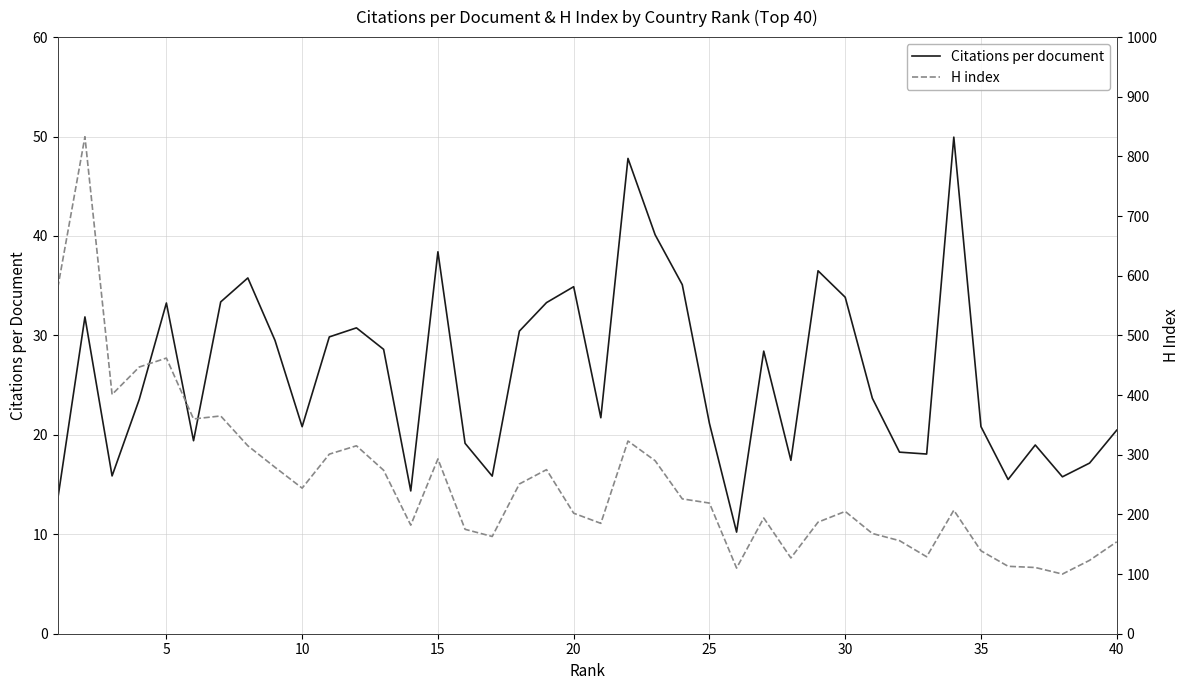

The Citations per document series shows 10.6 at 40. True or false?

False